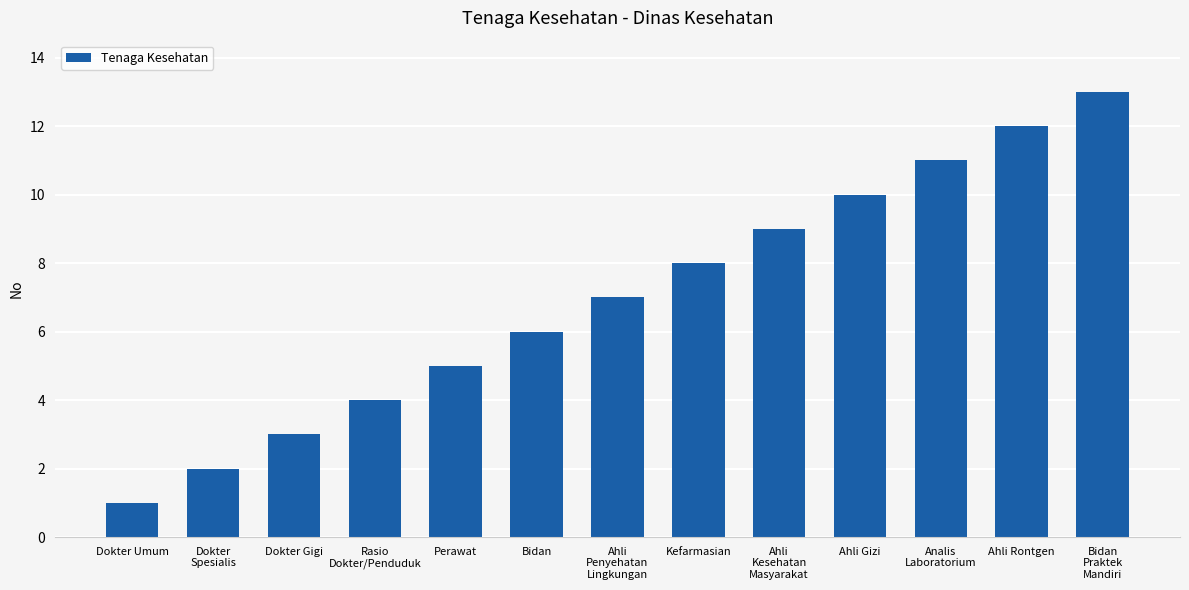

List the labels in order of value, smallest first.

Dokter Umum, Dokter
Spesialis, Dokter Gigi, Rasio
Dokter/Penduduk, Perawat, Bidan, Ahli
Penyehatan
Lingkungan, Kefarmasian, Ahli
Kesehatan
Masyarakat, Ahli Gizi, Analis
Laboratorium, Ahli Rontgen, Bidan
Praktek
Mandiri